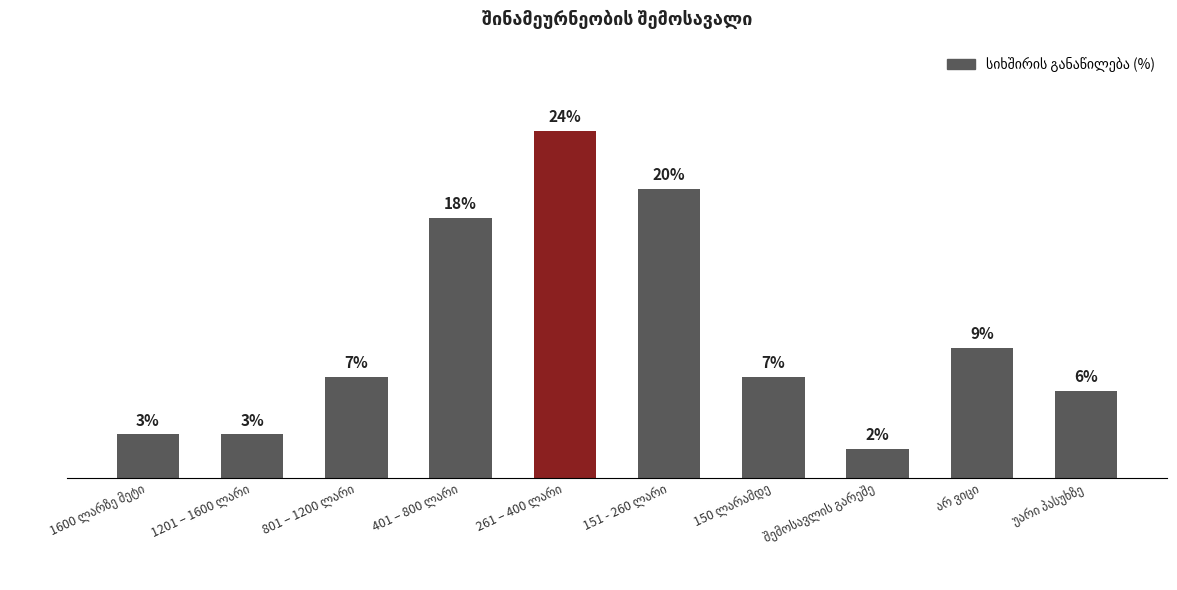

What is the smallest value displayed?

2